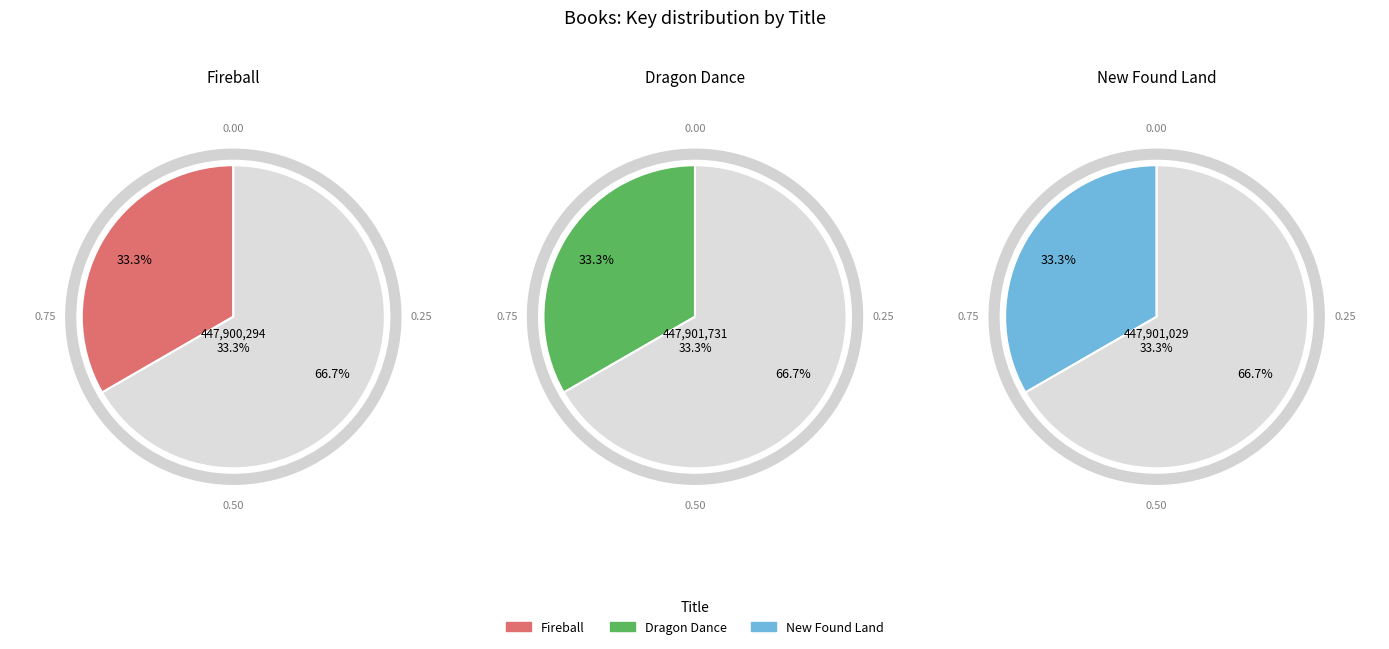

The Fireball slice represents 19% of the pie. True or false?

False